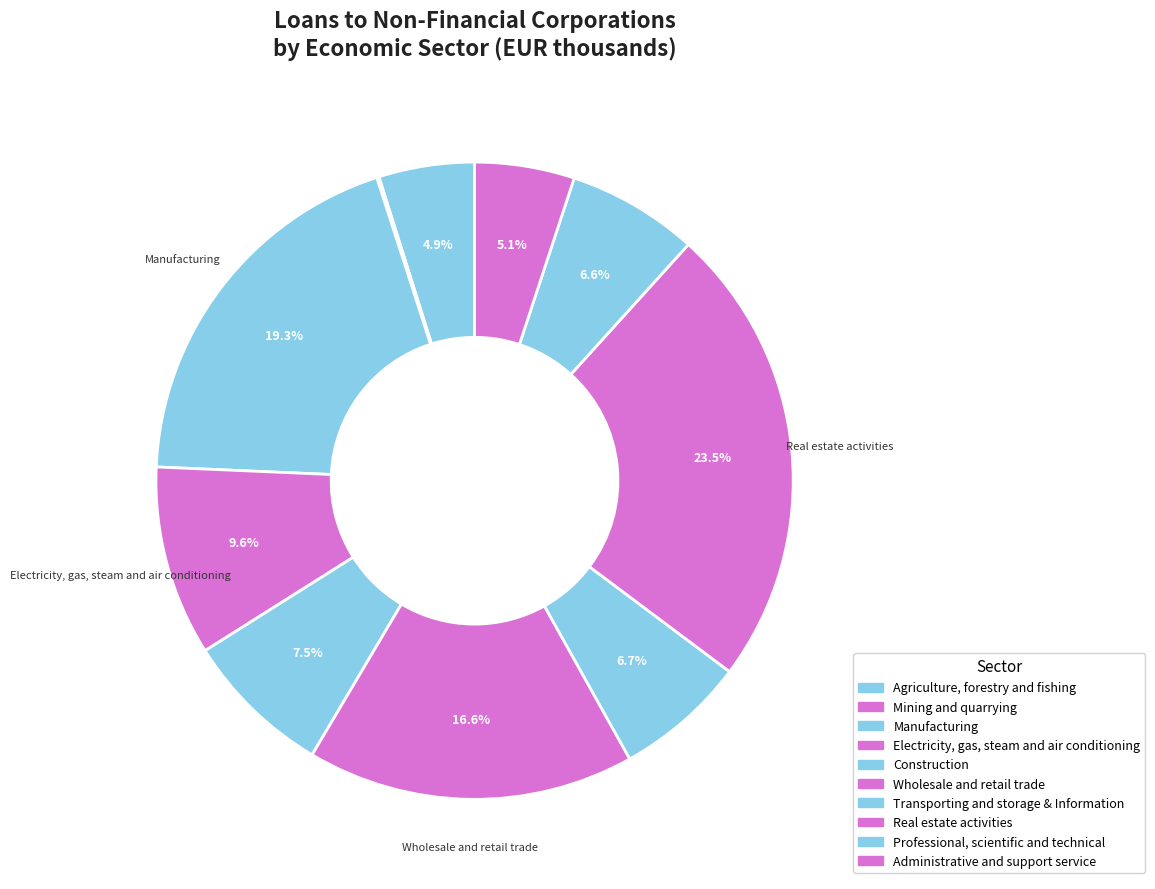

The Electricity, gas, steam and air conditioning slice represents 21% of the pie. True or false?

False